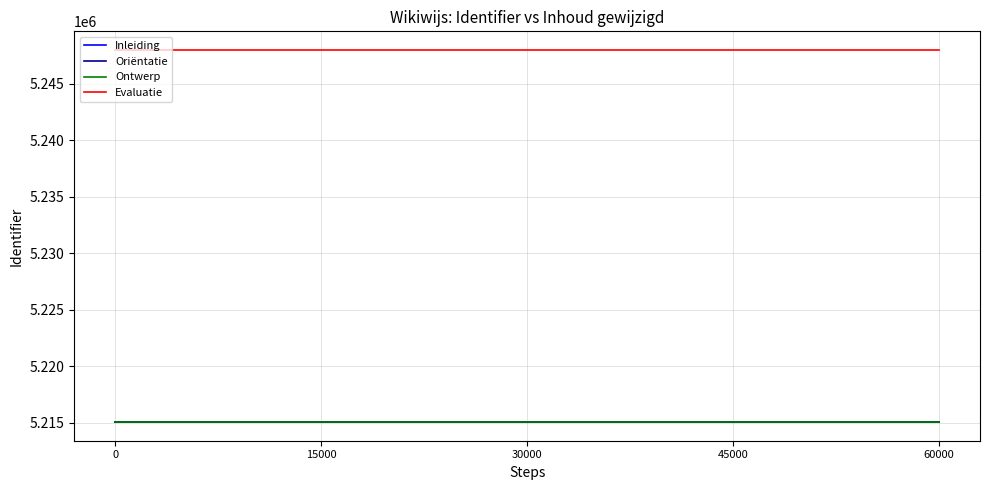

Is the value of Ontwerp at 30000 greater than the value of Evaluatie at 0?

No